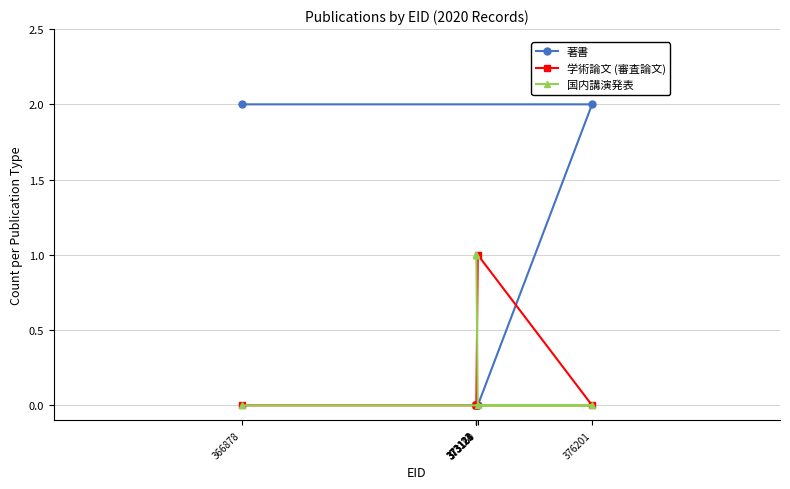

Reading left to right, extract all data points from this chart.

著書: 366878=2	373121=0	373122=0	373123=0	373124=0	373160=0	376201=2
学術論文 (審査論文): 366878=0	373121=0	373122=0	373123=0	373124=0	373160=1	376201=0
国内講演発表: 366878=0	373121=1	373122=1	373123=1	373124=1	373160=0	376201=0